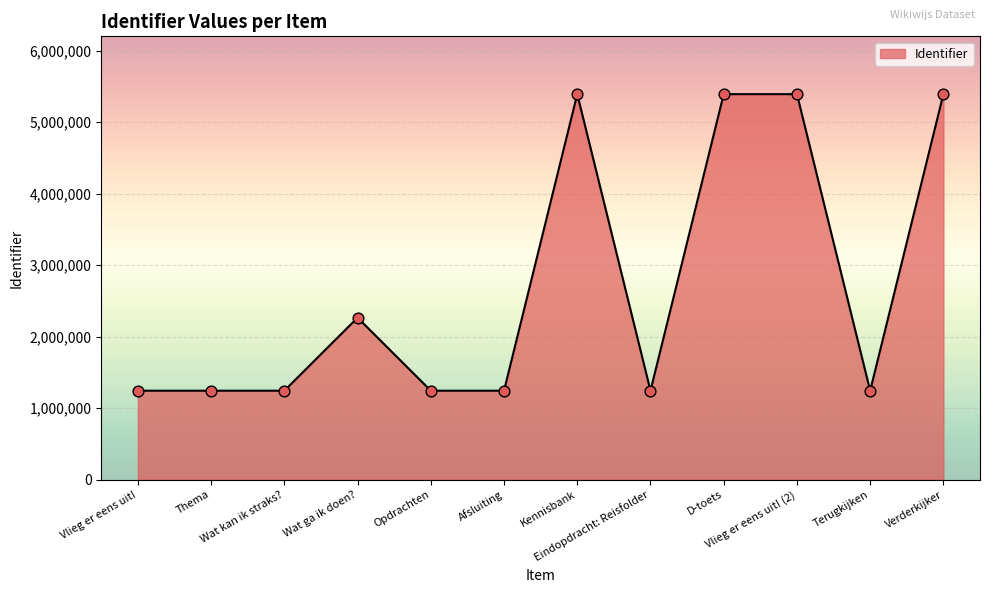

What is the ratio of the value at Kennisbank to the value at D-toets?

1.0